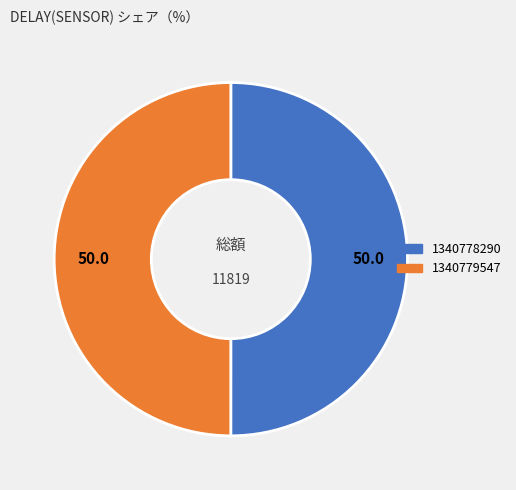

Is the sum of 1340778290 and 1340779547 greater than half?

Yes